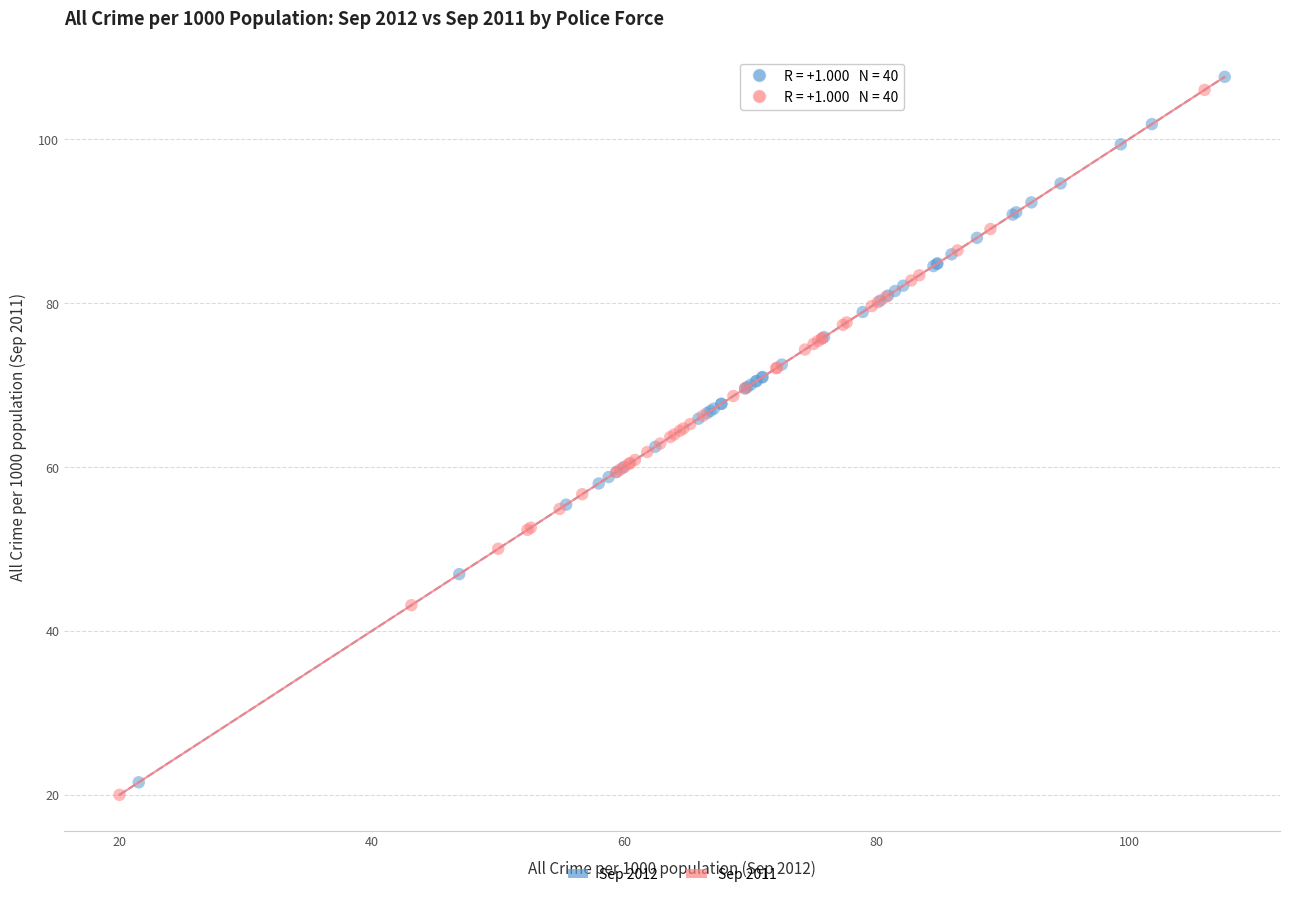

What are all the series names shown in the legend?

Sep 2012, Sep 2011